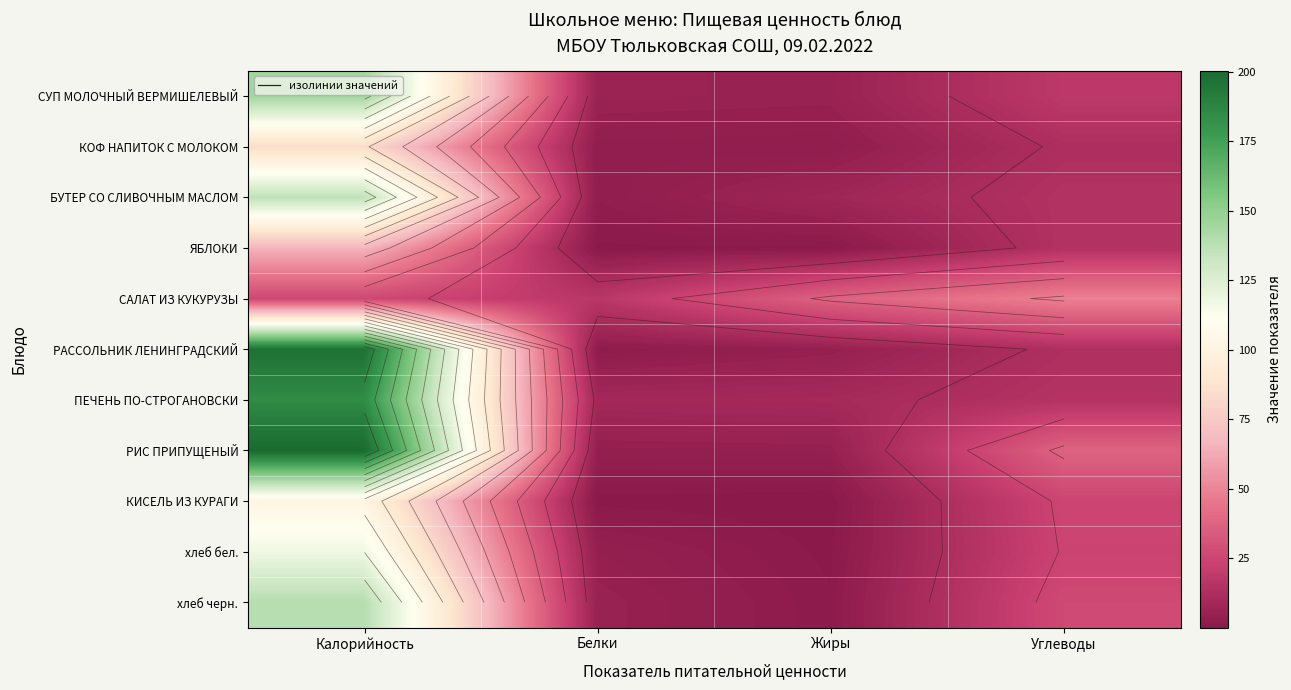

Count the number of data series in this chart.

11